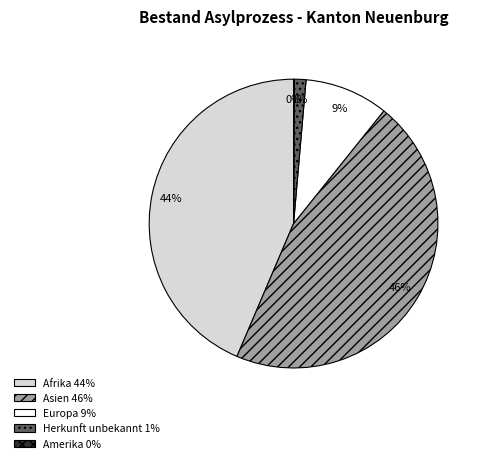

To the nearest percent, what is the combined percentage of Afrika and Herkunft unbekannt?

45%